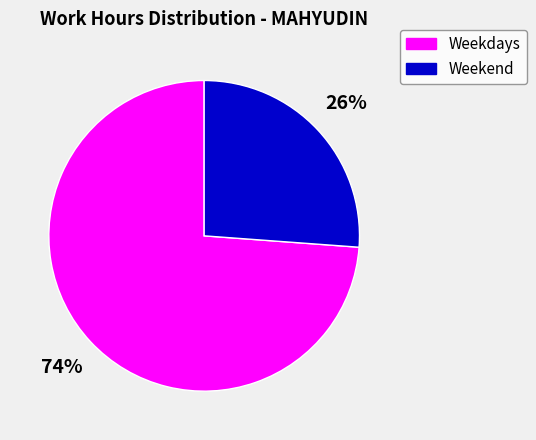

Is there a majority slice in this chart?

Yes